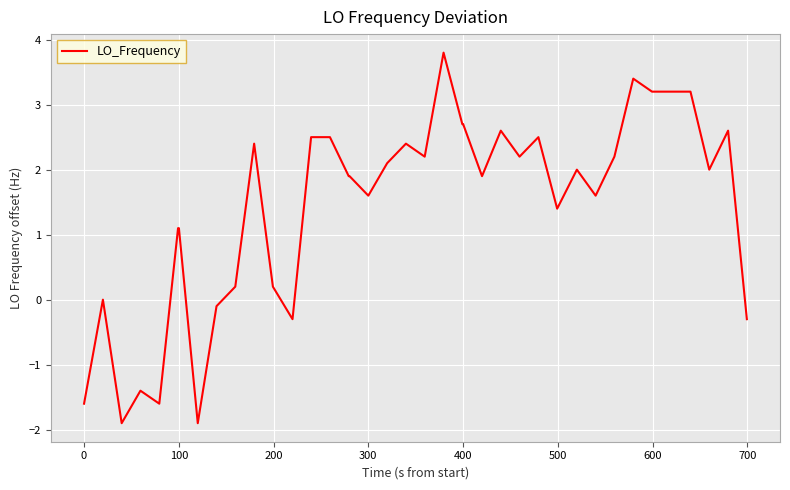

What is the minimum value shown in the chart?

-1.9